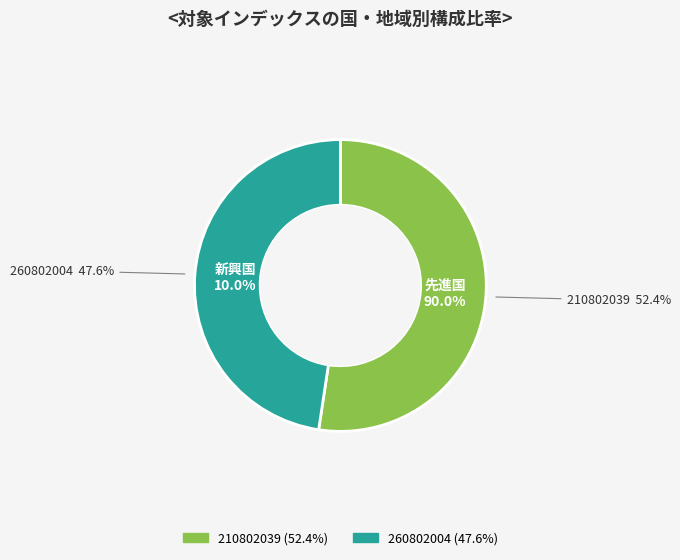

Which slice represents more than half of the pie?

210802039